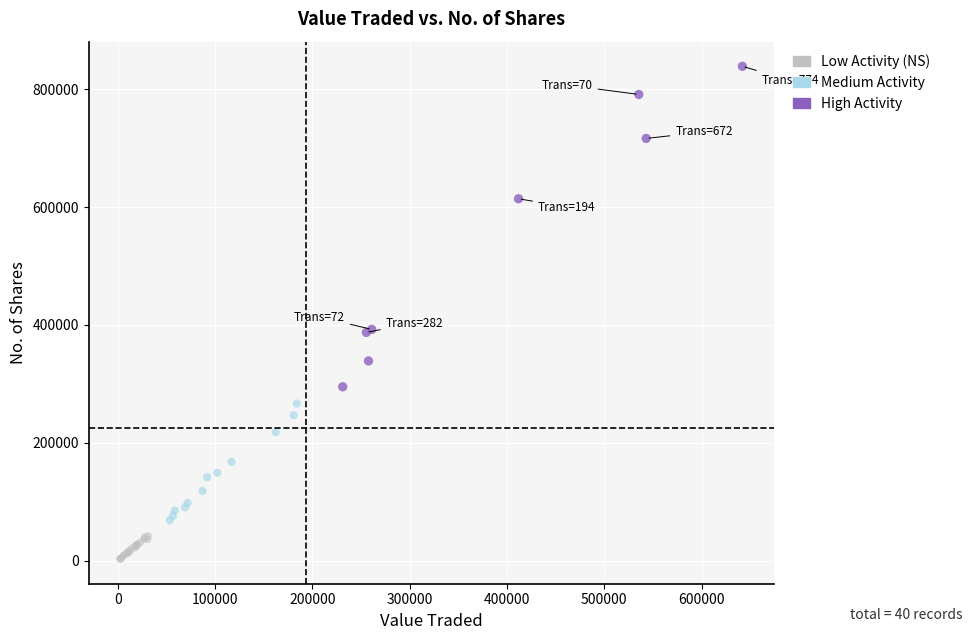

Which series reaches the maximum Y coordinate?

High Activity